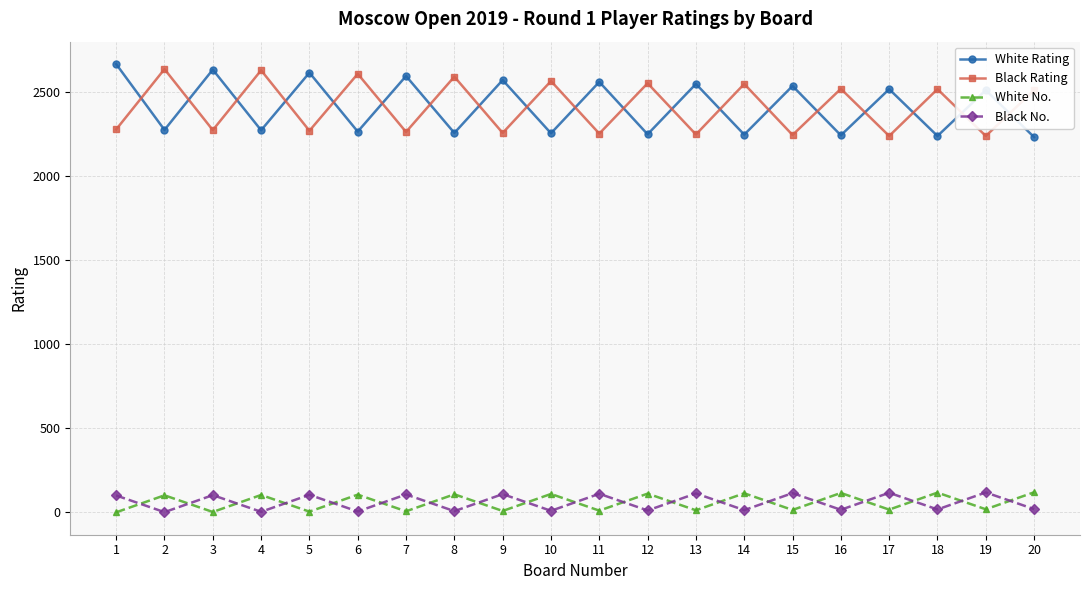

Between which two adjacent categories do Black No. and White No. first intersect?

1 and 2